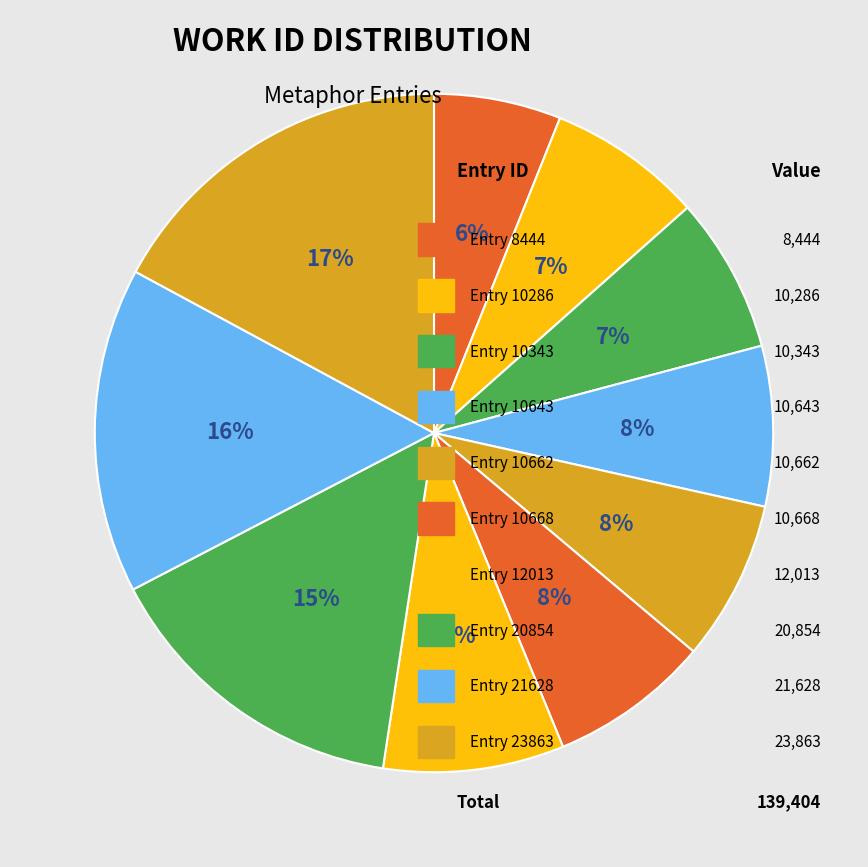

Count the number of slices in the pie.

10